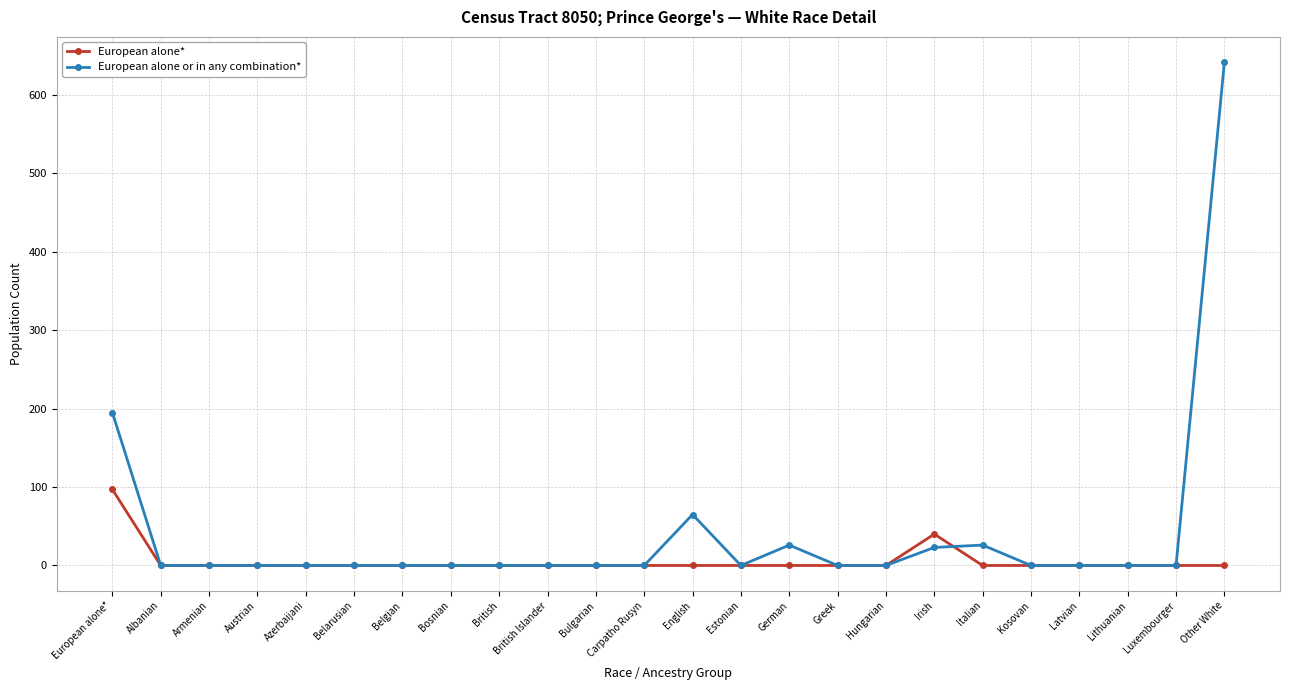

What is the difference between the maximum and second lowest values in the European alone or in any combination* series?

642